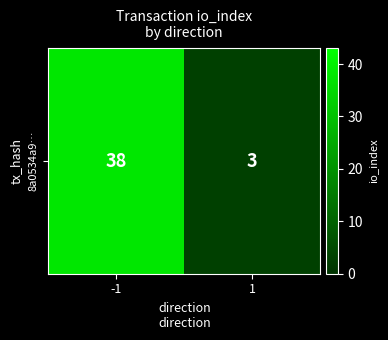

What is the greatest value displayed?

38